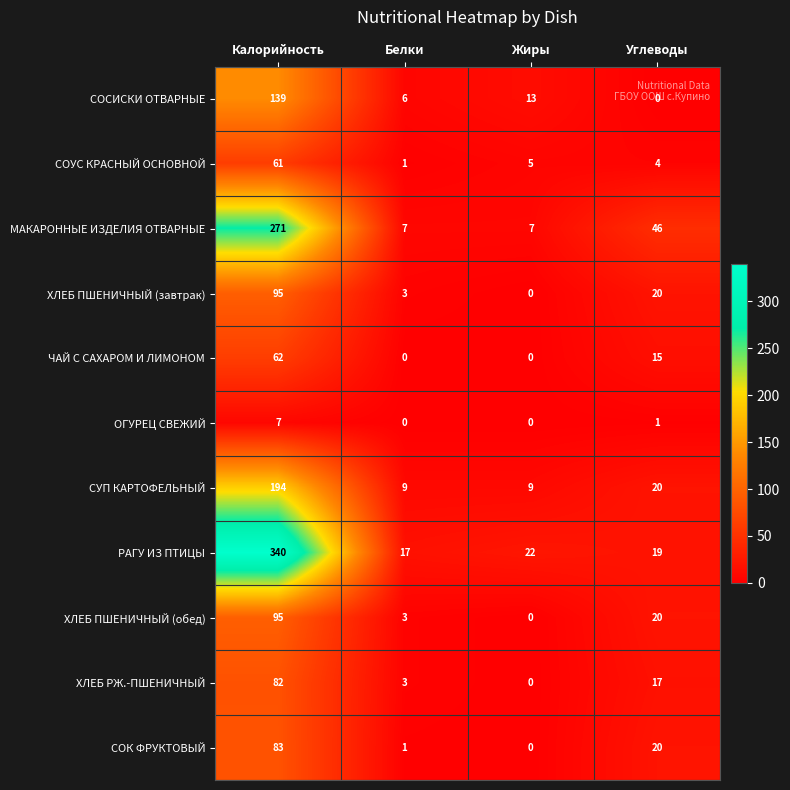

Where is ЧАЙ С САХАРОМ И ЛИМОНОМ nearest to the value 31?

Углеводы